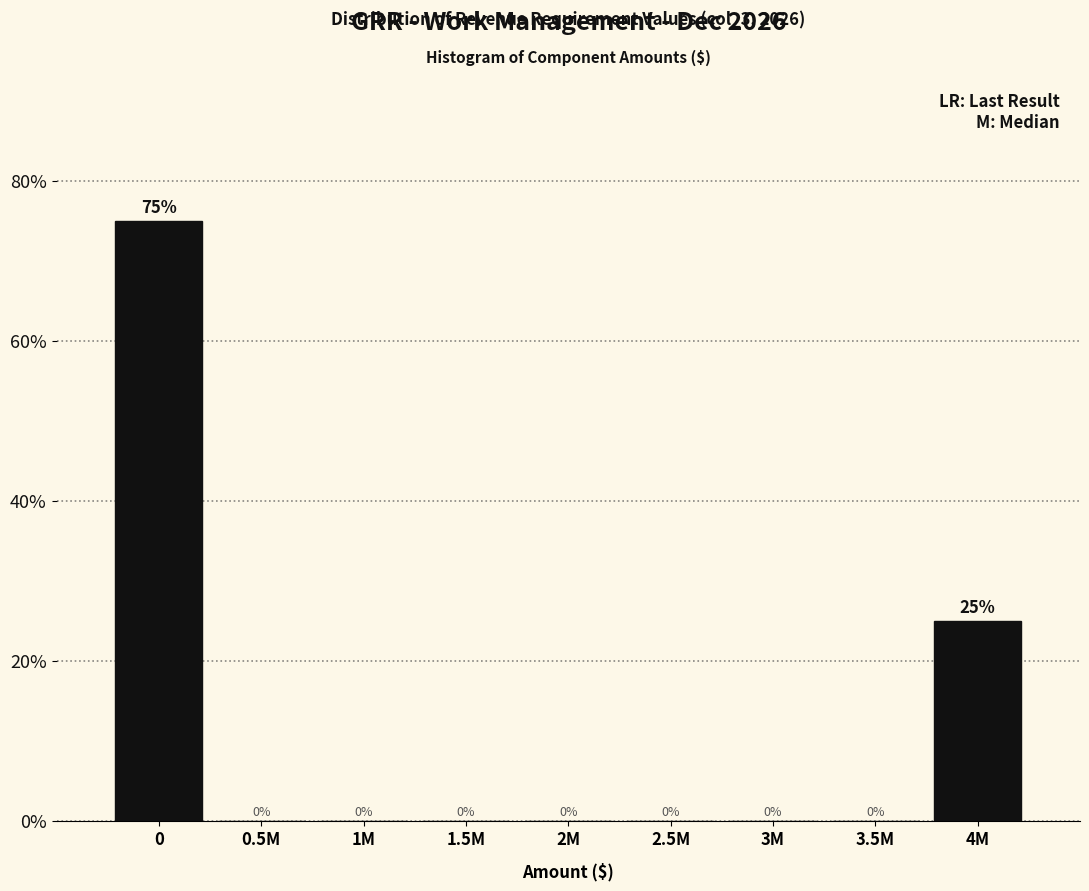

Reading left to right, transcribe all the data shown in this chart.

0=75	0.5M=0	1M=0	1.5M=0	2M=0	2.5M=0	3M=0	3.5M=0	4M=25